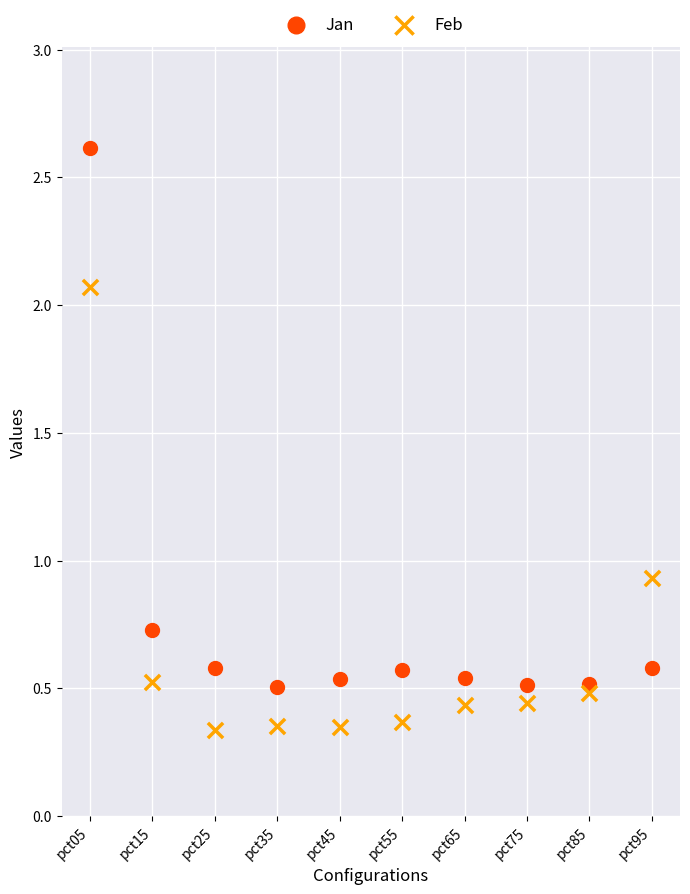

In the Jan series, what Y value is closest to 1?

0.7